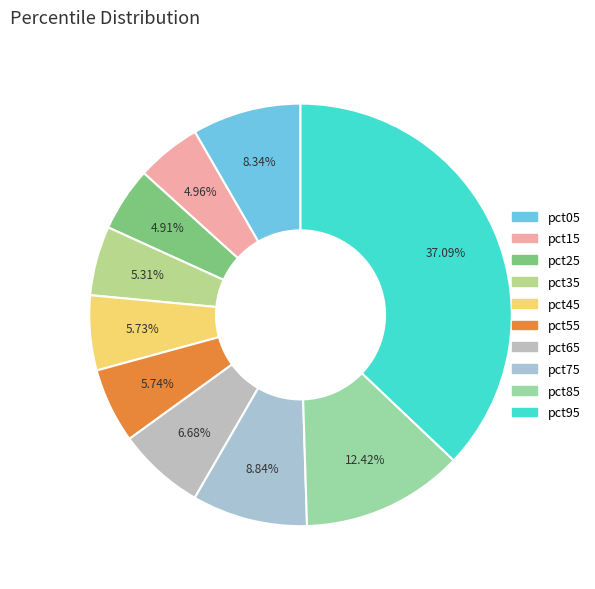

What portion of the pie excludes pct05?

91.7%